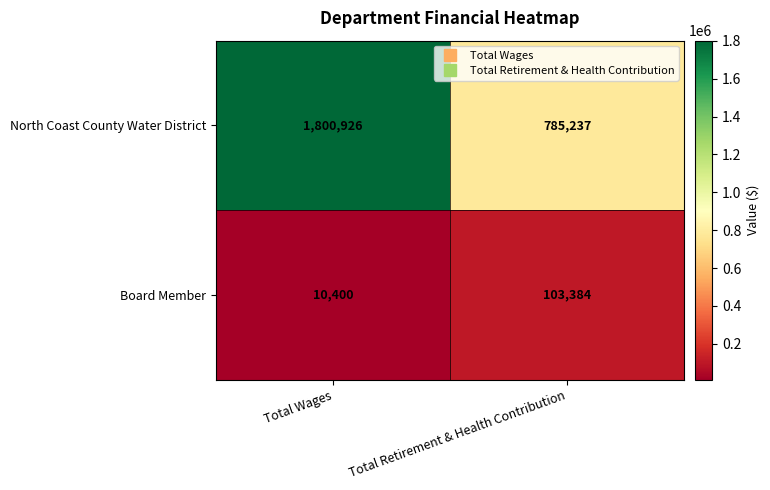

Which series has the largest range (max minus min)?

North Coast County Water District